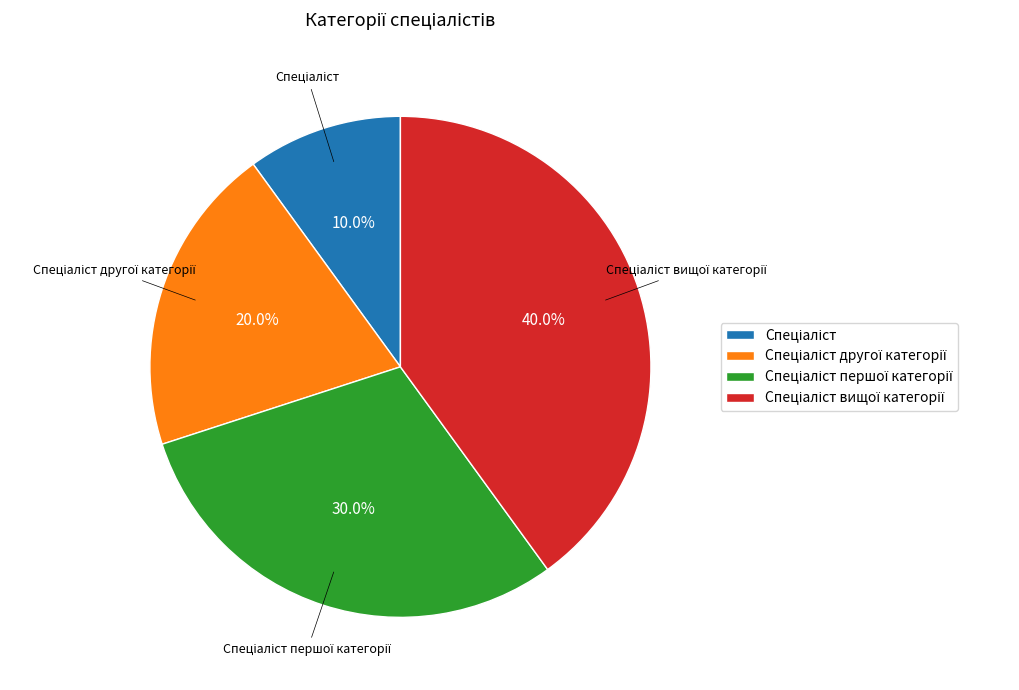

To the nearest percent, what is the average slice percentage?

25%